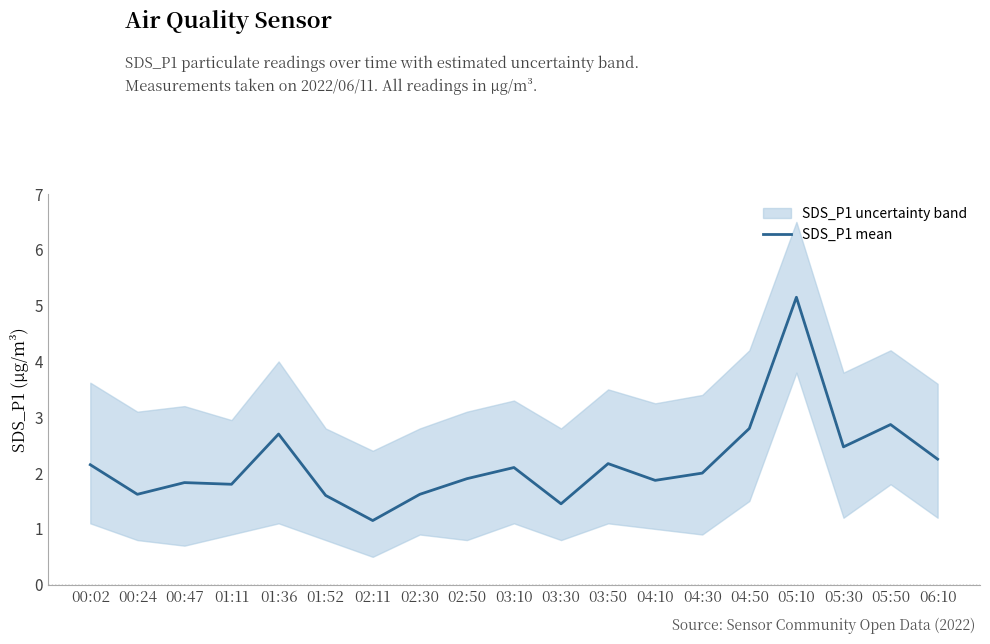

What is the label of the 4th point from the left?

01:11